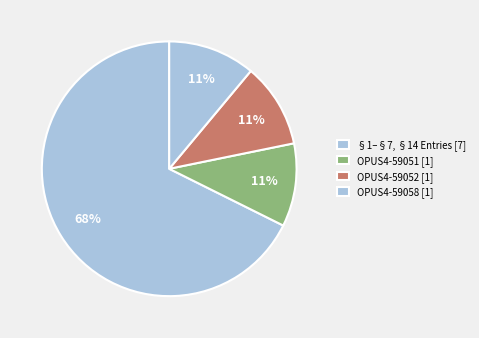

How many slices are in this pie chart?

4